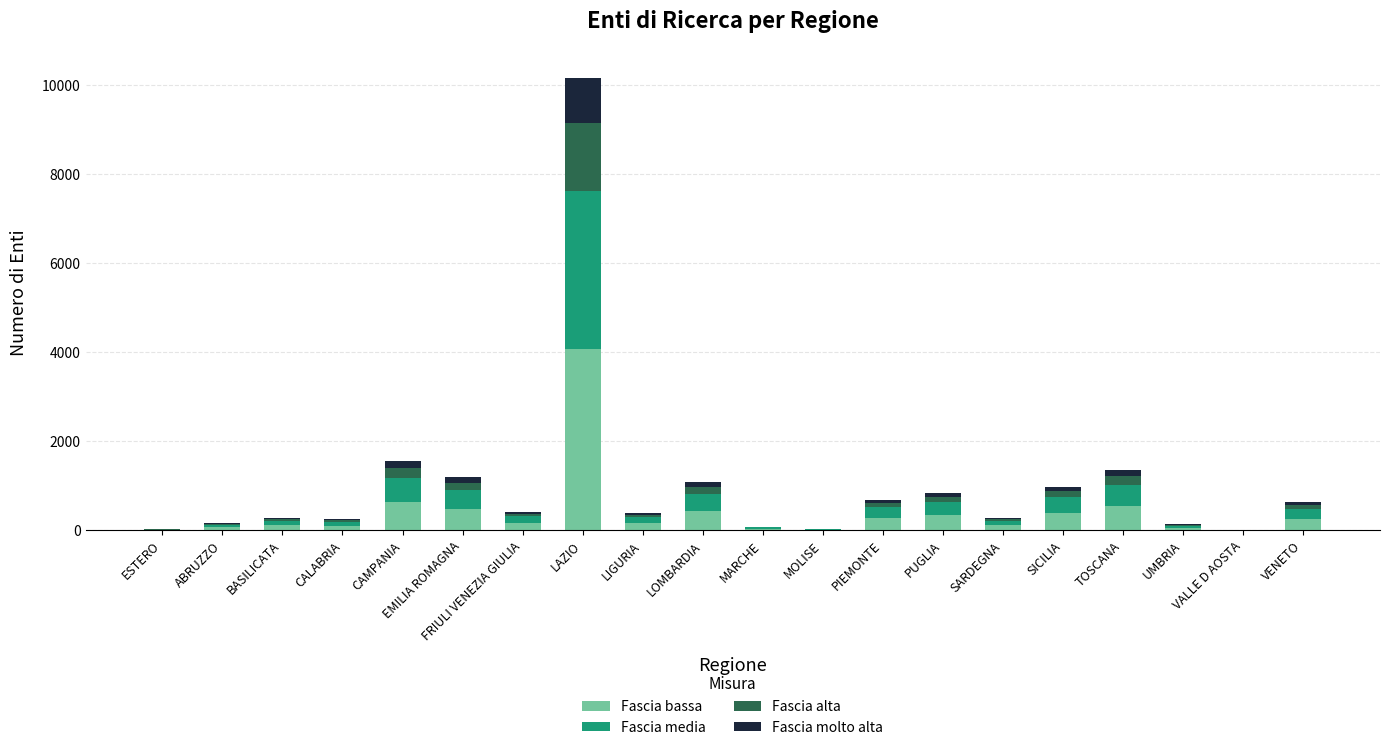

The value of Fascia bassa at CAMPANIA is 624.4. True or false?

True